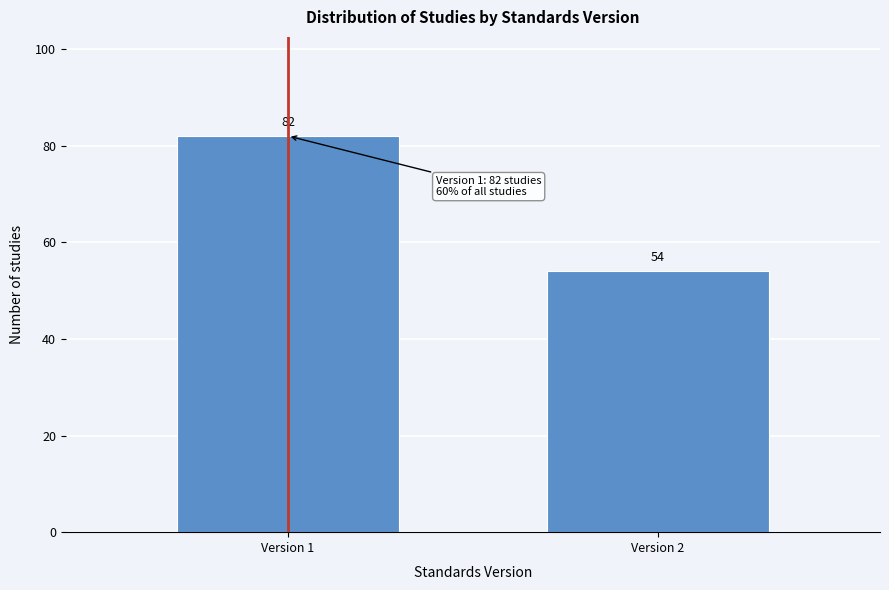

Reading left to right, transcribe all the data shown in this chart.

Version 1=82	Version 2=54